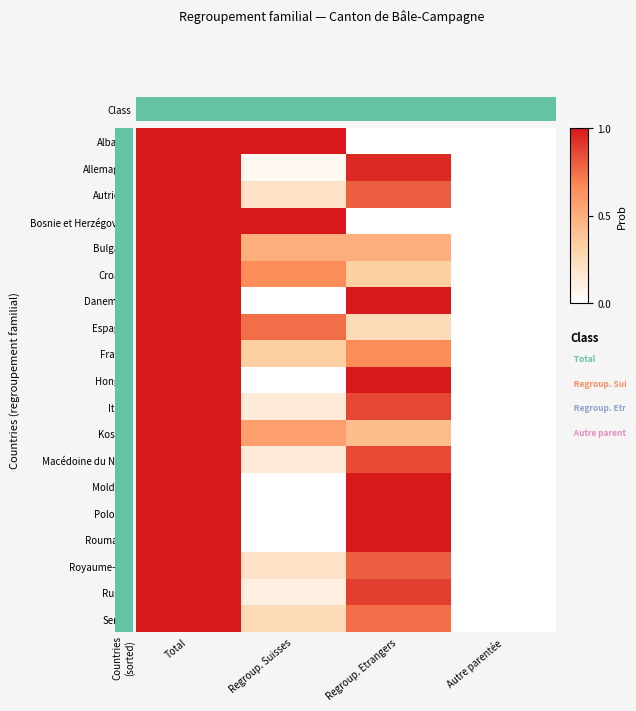

How many data points does each series have?

4